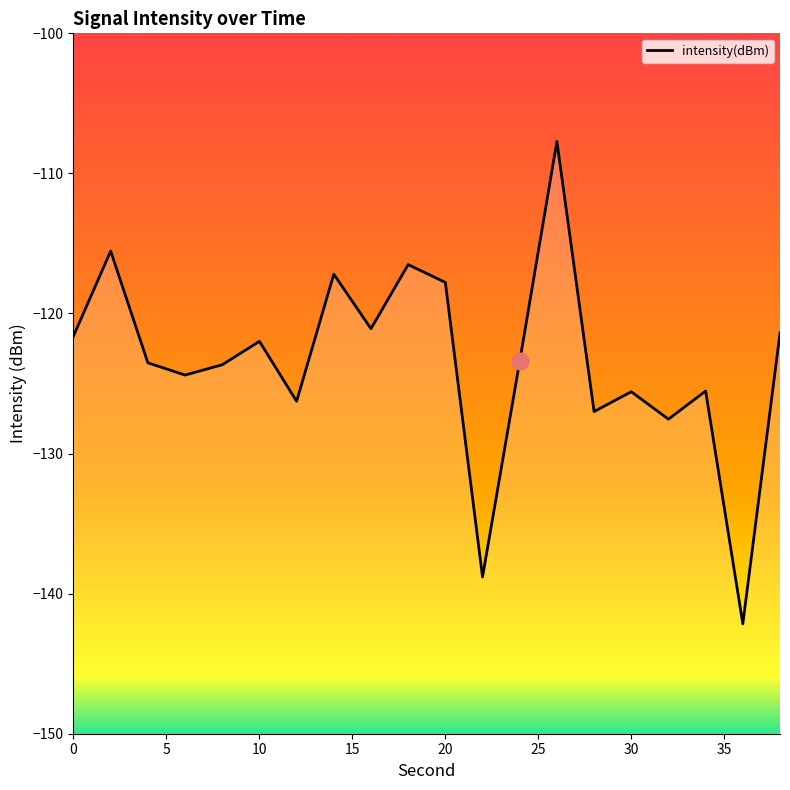

Is it true that the value at 6 is -30.5?

False